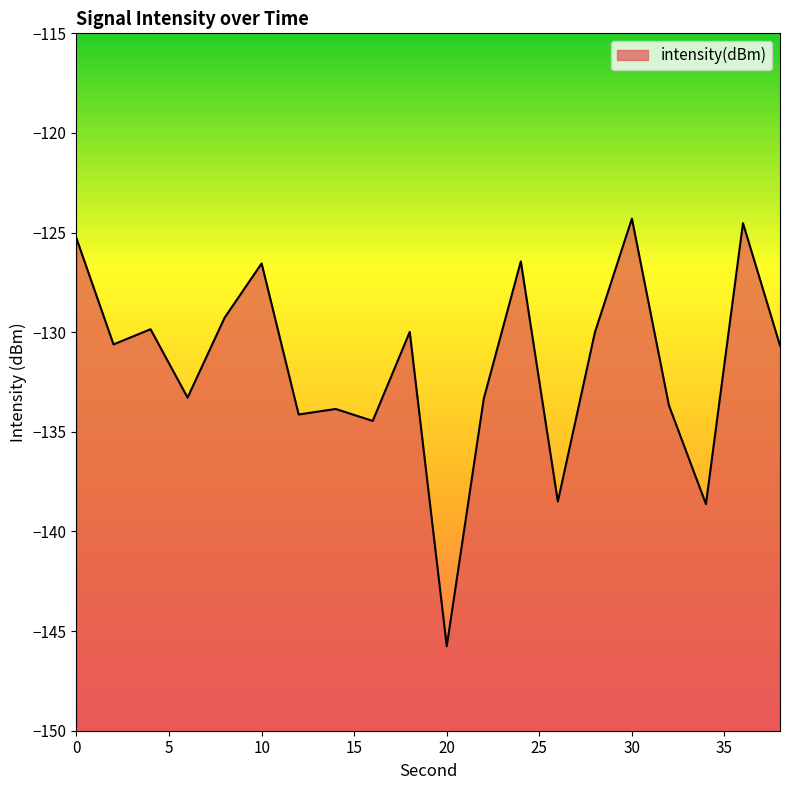

What is the maximum value shown in the chart?

-124.3